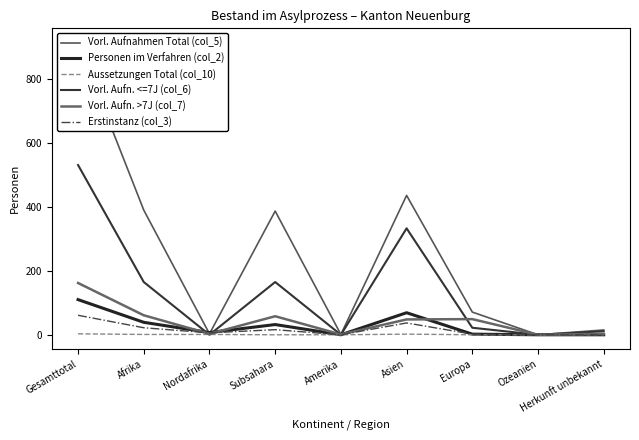

At which label is Vorl. Aufn. >7J (col_7) closest to 81?

Afrika